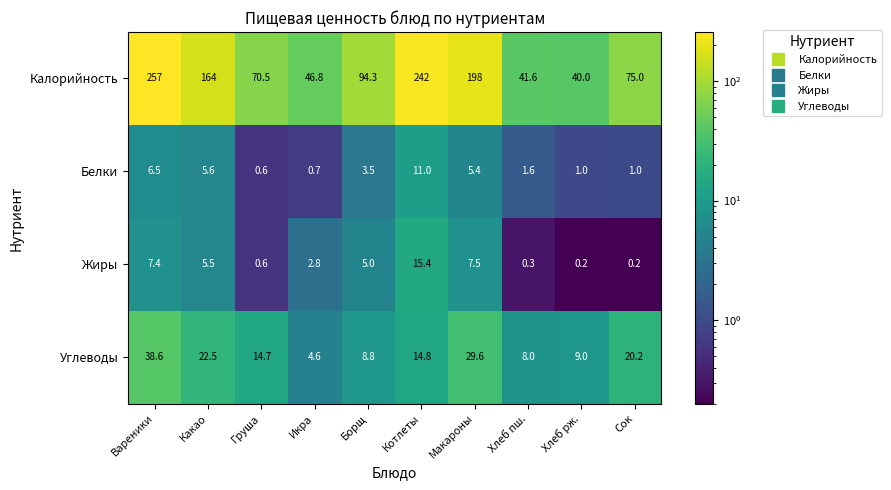

What is the difference between the Жиры values at Макароны and Сок?

7.3